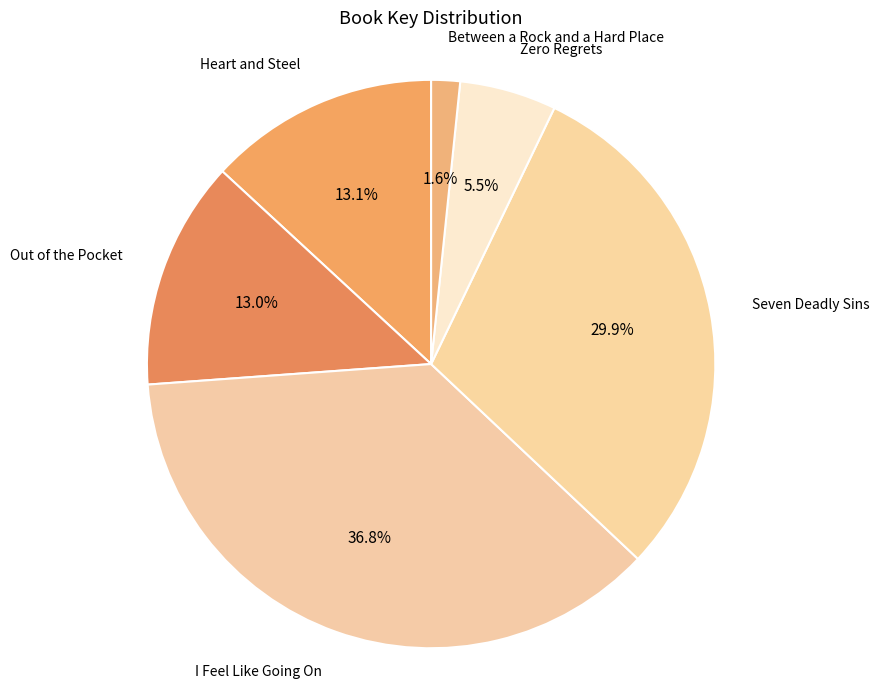

Combined, what portion of the pie is Seven Deadly Sins and Zero Regrets?

35.4%